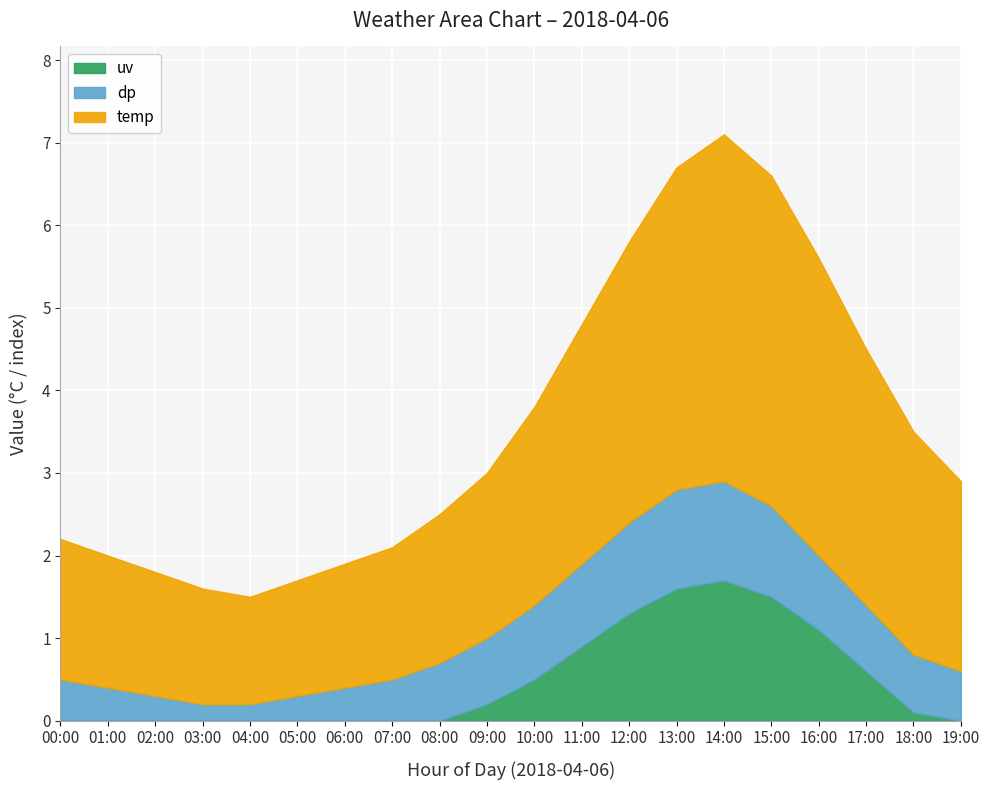

What is the sum of the uv values at 09:00 and 14:00?

1.9